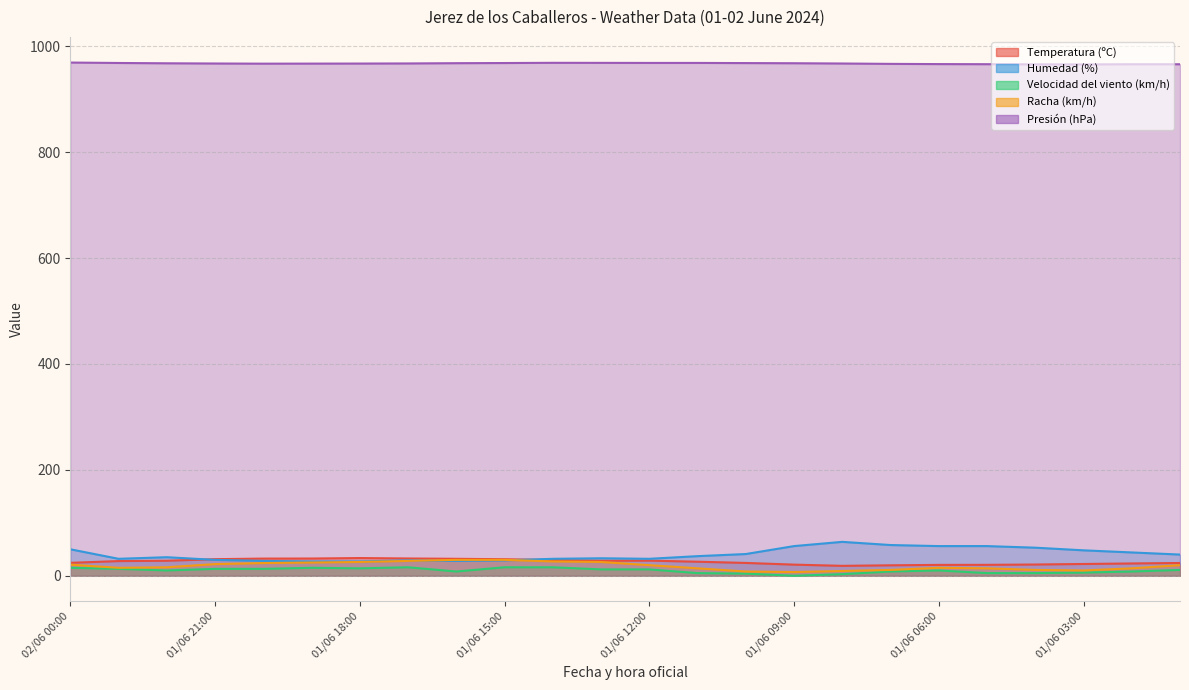

At how many categories does at least one series exceed 244?

24